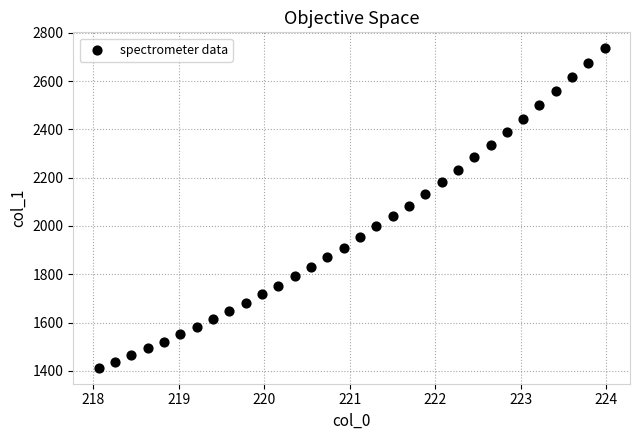

What is the range of Y values (max minus min)?

1322.1